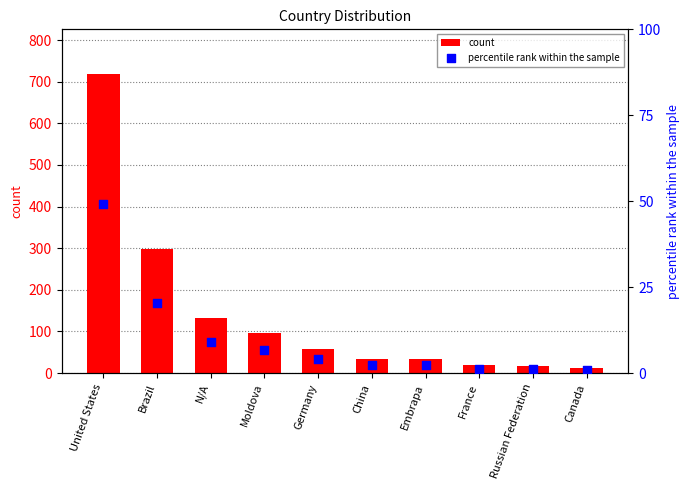

What is the total value across all series at N/A?

142.1